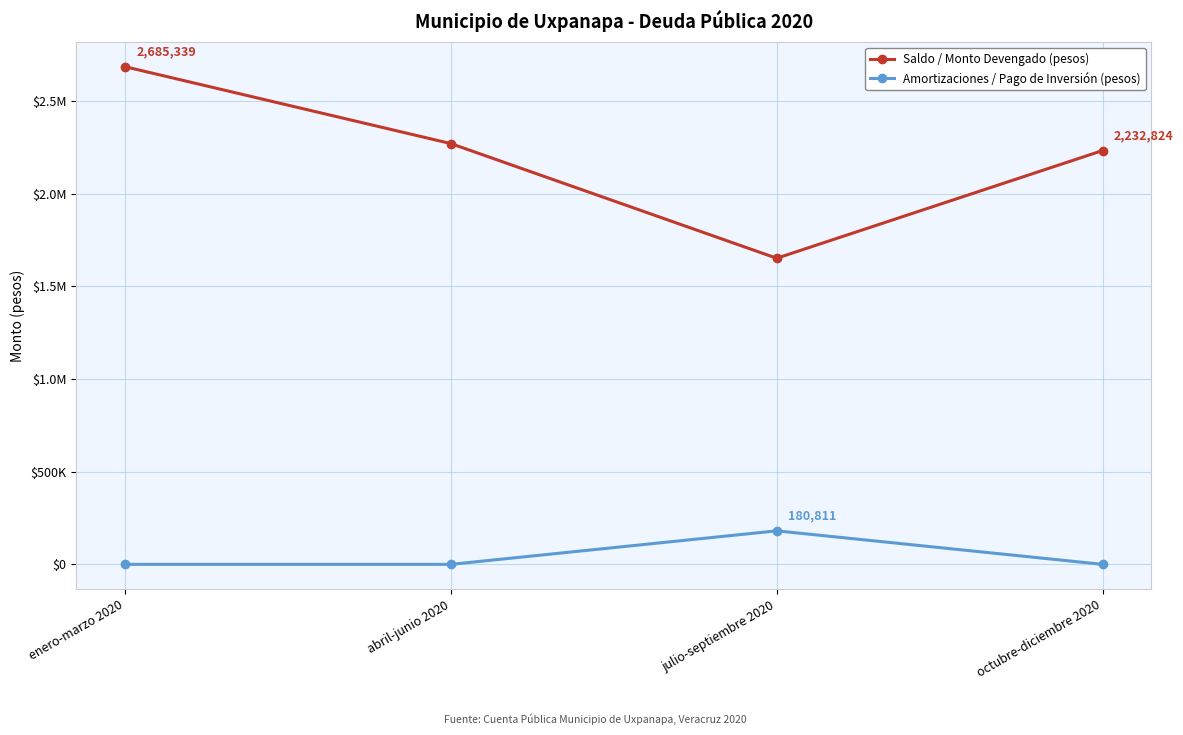

Is this an area chart (filled region under the line)?

No